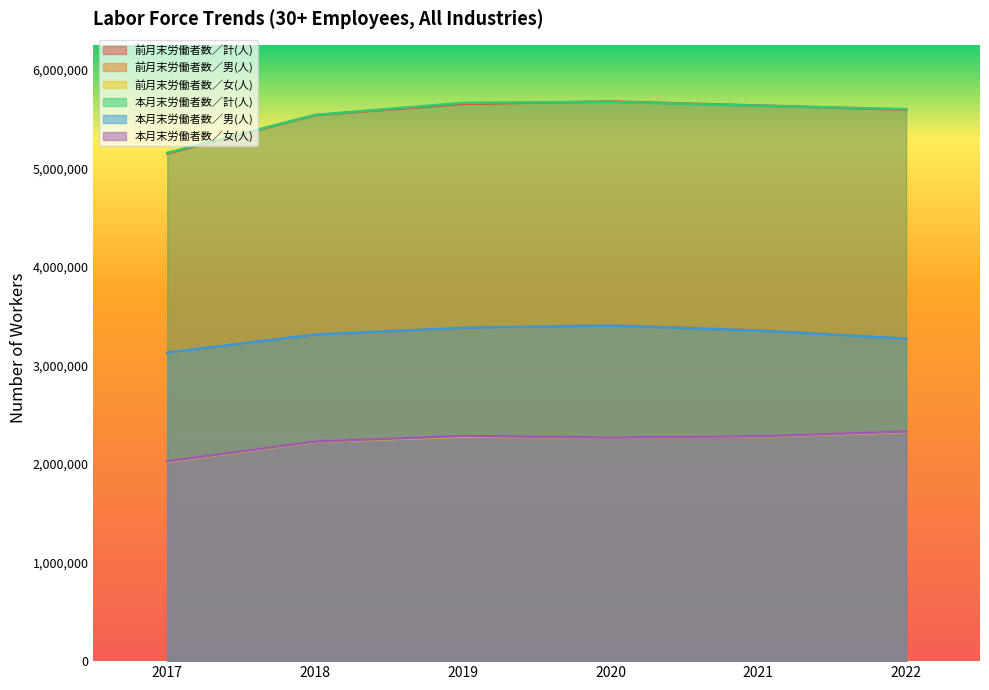

What is the minimum value shown in the chart?

2022294